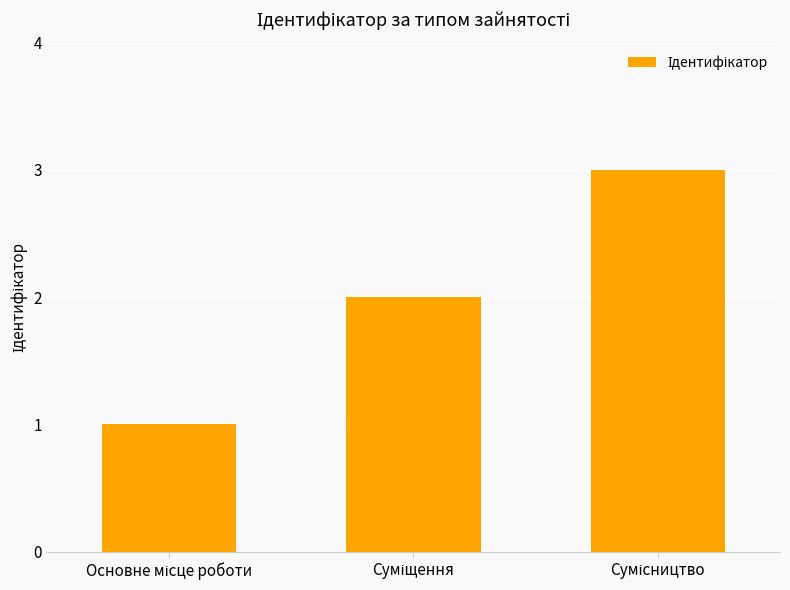

What is the sum of all values?

6